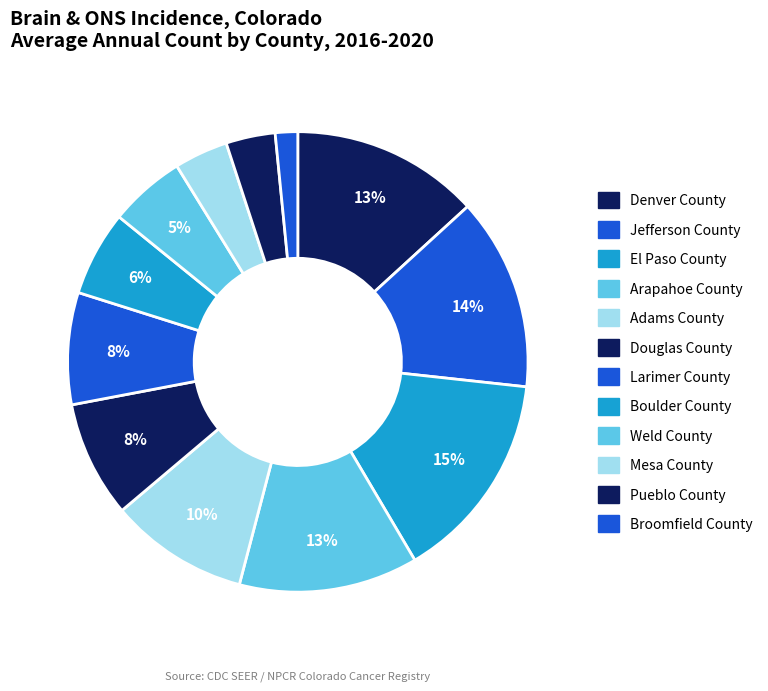

Count the number of slices in the pie.

12